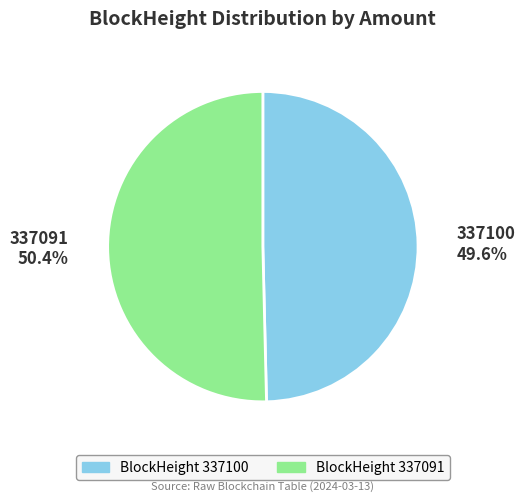

Is there any slice that represents more than half of the pie?

Yes